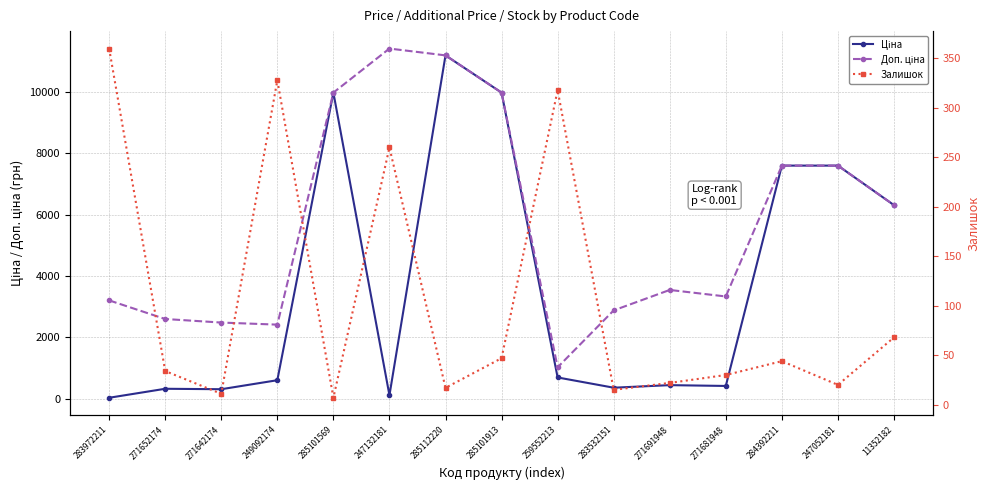

Which category has the lowest value across all series?

285101569